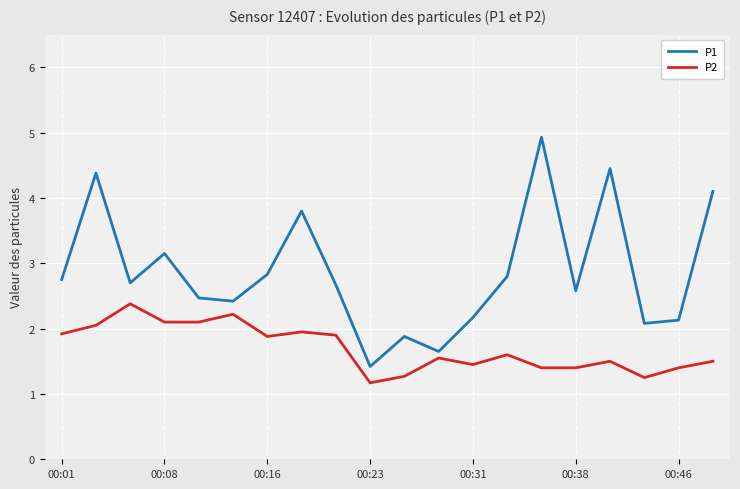

Does the chart display data point markers on the line(s)?

No